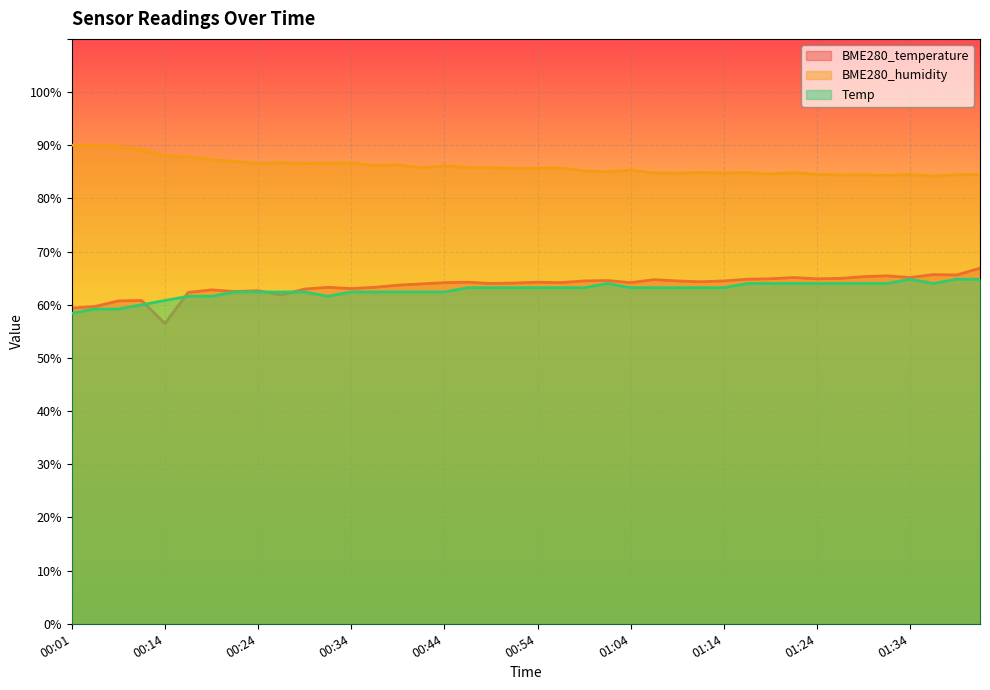

How many lines are shown in the chart?

3